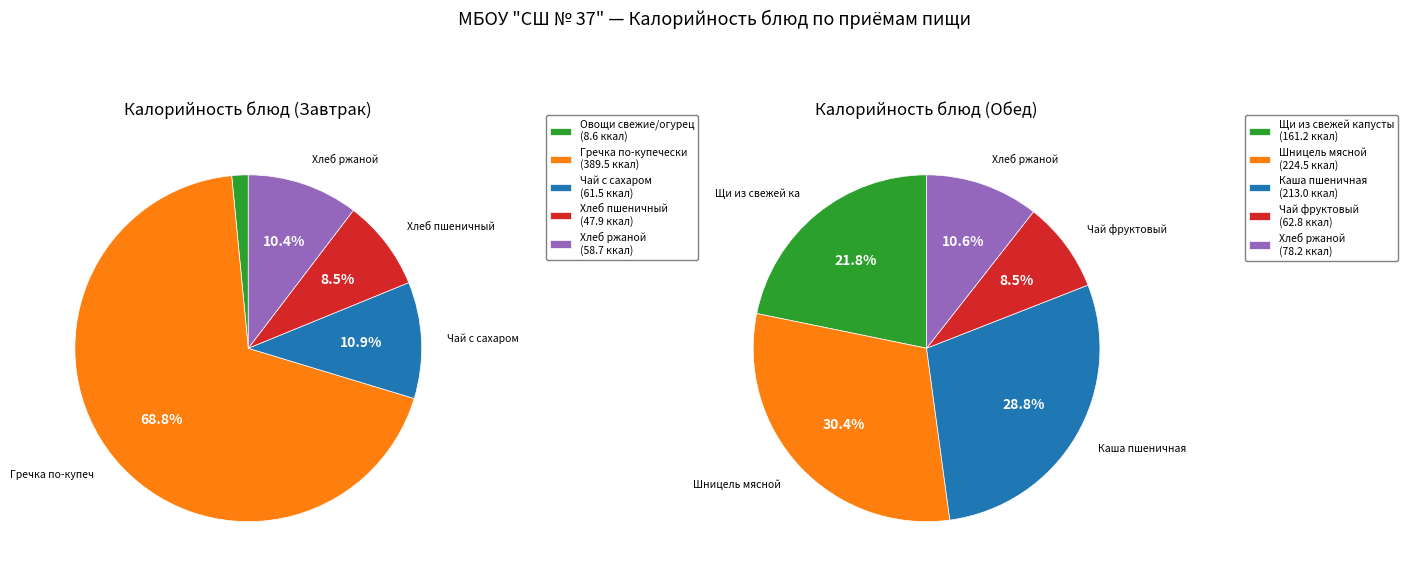

Which series has the largest range (max minus min)?

Завтрак